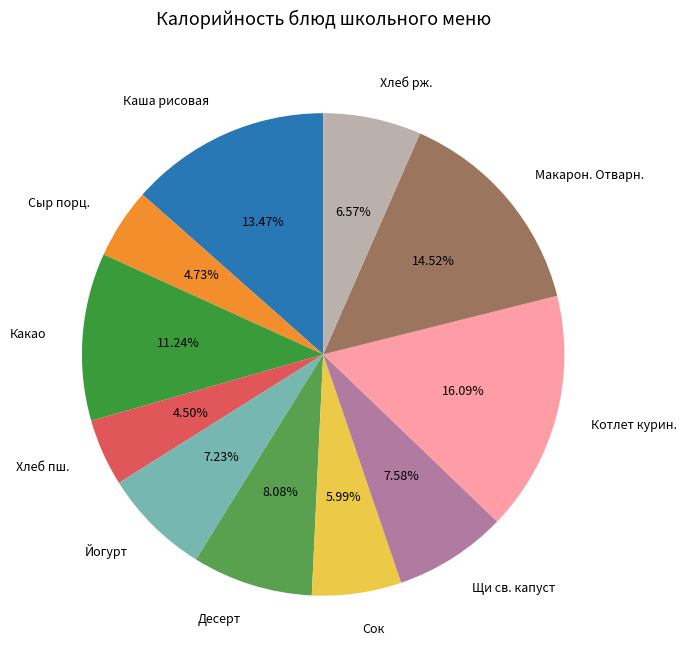

To the nearest percent, what portion does Йогурт represent?

7%